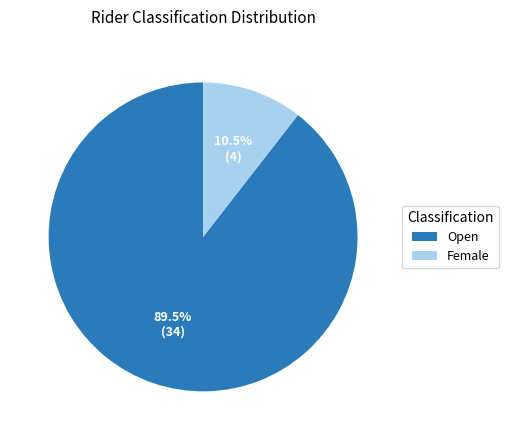

Do Open and Female together represent more than half of the pie?

Yes